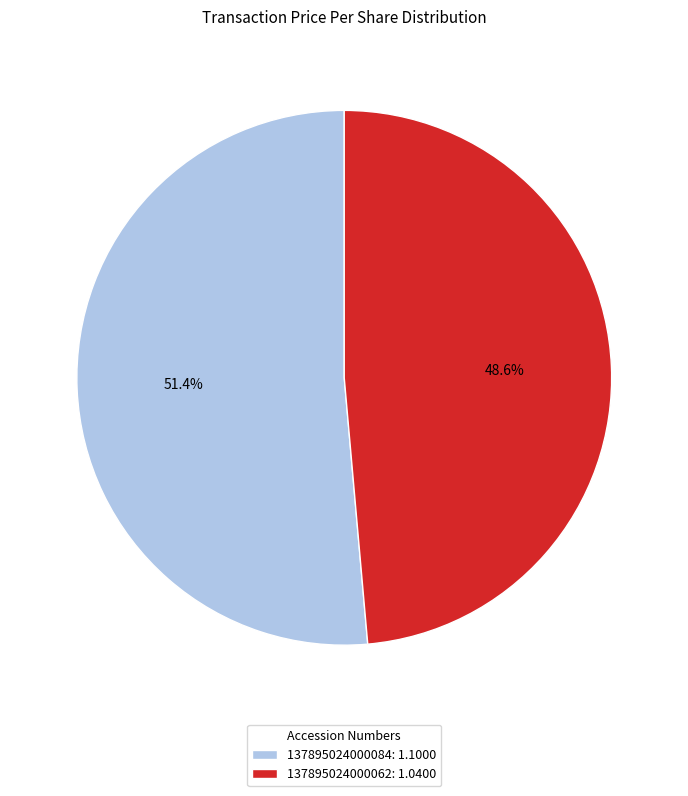

Is the sum of 137895024000062 and 137895024000084 greater than half?

Yes